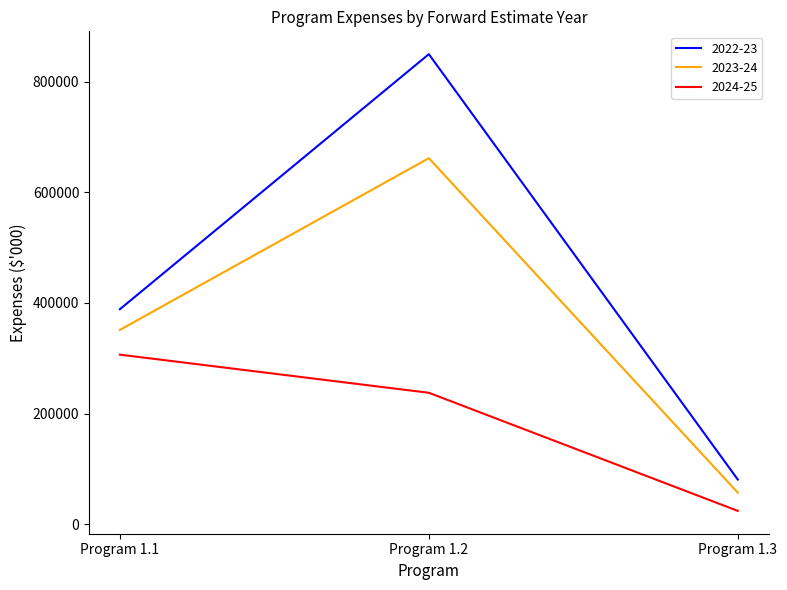

Which series has the largest total across all categories?

2022-23